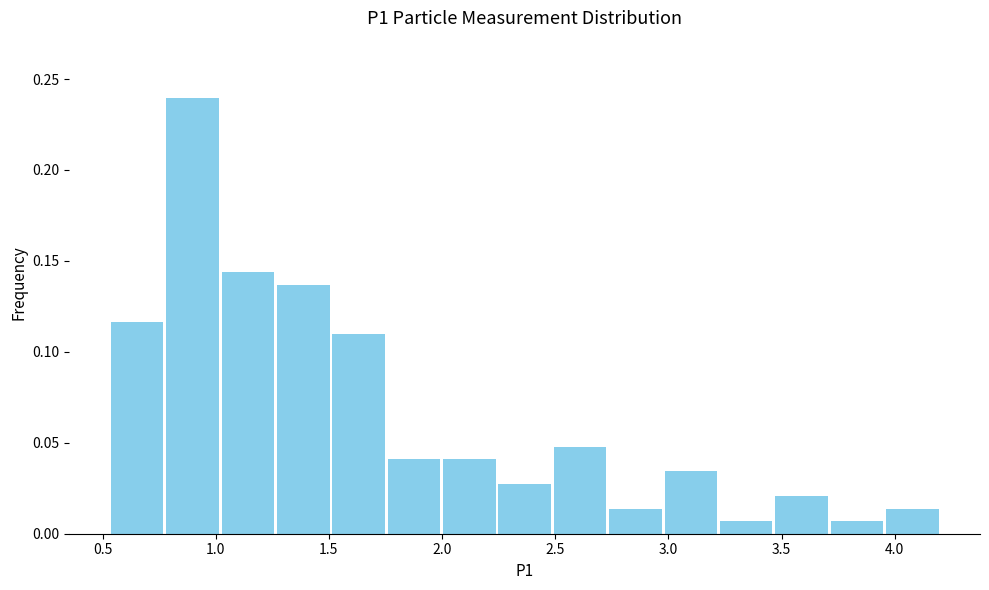

Reading left to right, transcribe this chart: for each bar, give the range it covers on the x-axis and its height. Neither the bar edges nor the heights are printed on the chart, so give them approximately, as read against the axes.

0.55 to 0.75: 0.115
0.75 to 1.00: 0.240
1.00 to 1.25: 0.145
1.25 to 1.50: 0.135
1.50 to 1.75: 0.110
1.75 to 2.00: 0.040
2.00 to 2.25: 0.040
2.25 to 2.50: 0.025
2.50 to 2.75: 0.050
2.75 to 3.00: 0.015
3.00 to 3.20: 0.035
3.20 to 3.45: 0.005
3.45 to 3.70: 0.020
3.70 to 3.95: 0.005
3.95 to 4.20: 0.015